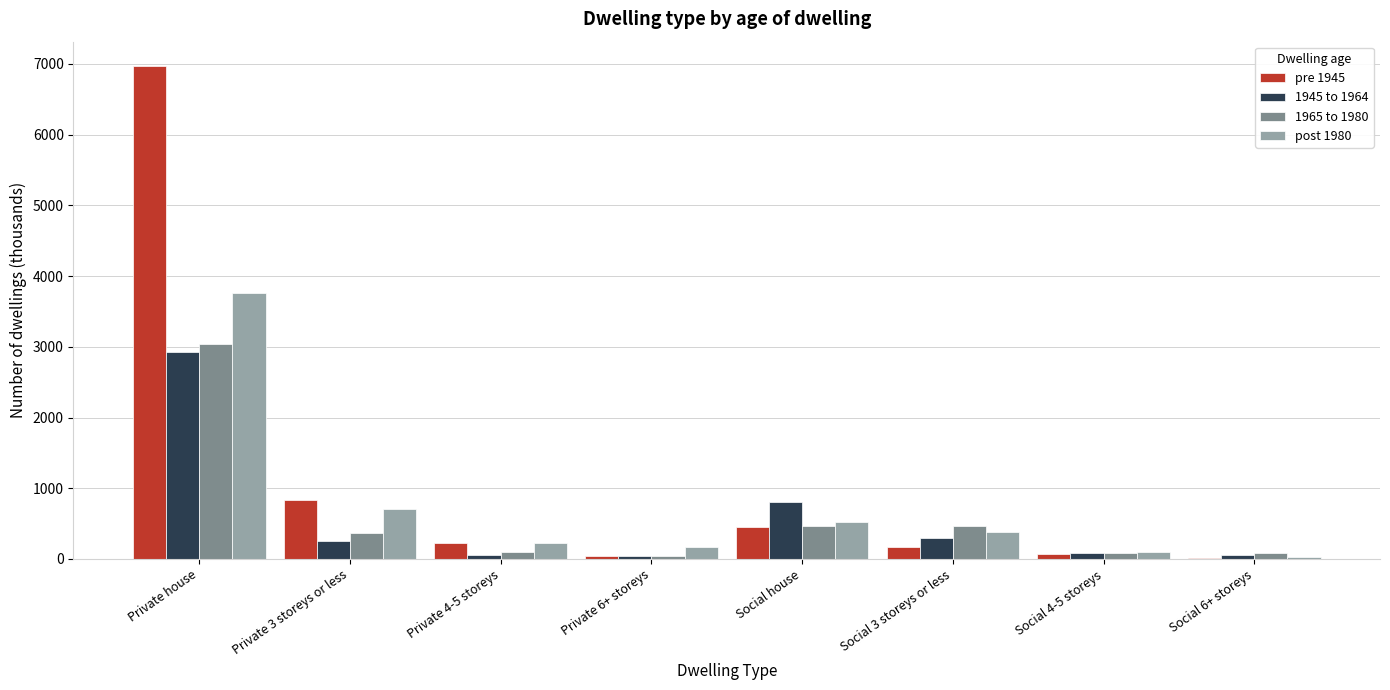

Where is post 1980 nearest to the value 1890?

Private 3 storeys or less